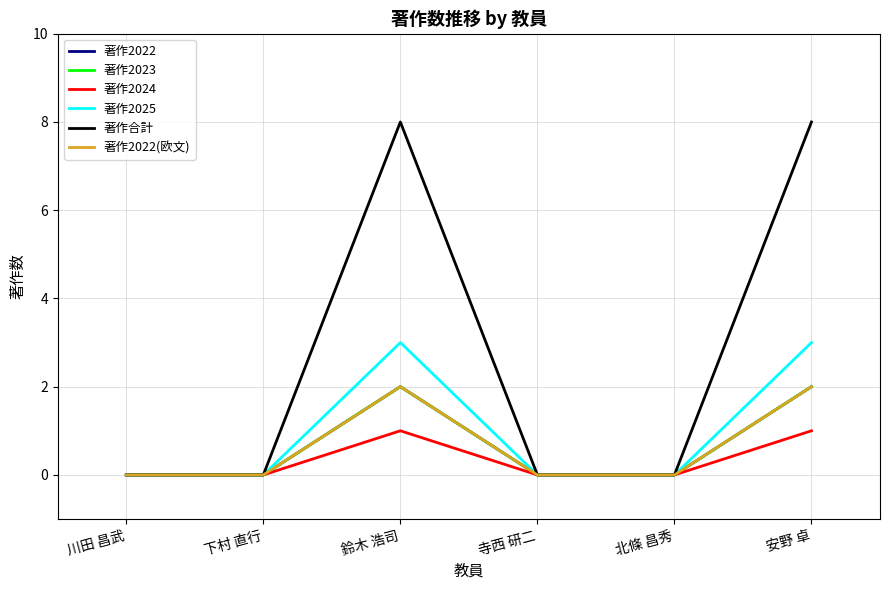

Is this an area chart (filled region under the line)?

No